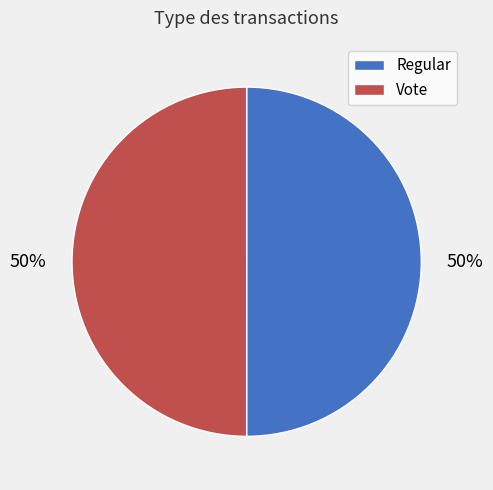

True or false: Vote accounts for 50% of the total.

True